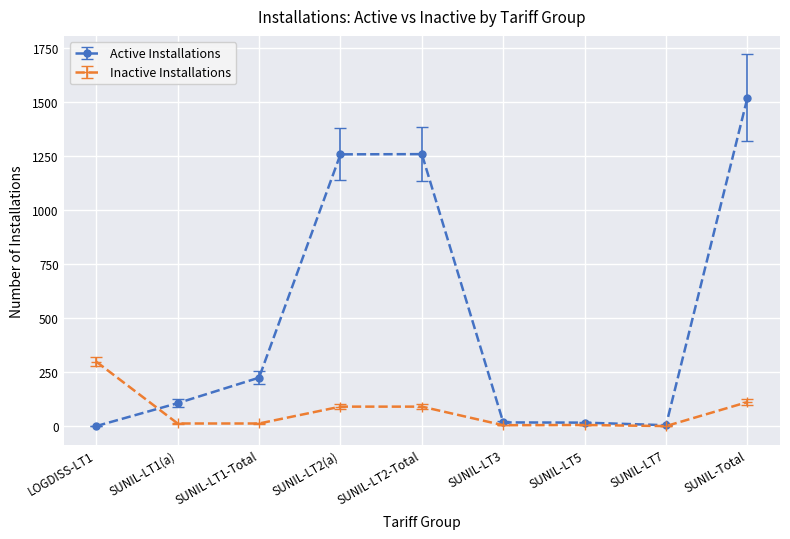

List the series in order of their overall mean, highest first.

Active Installations, Inactive Installations